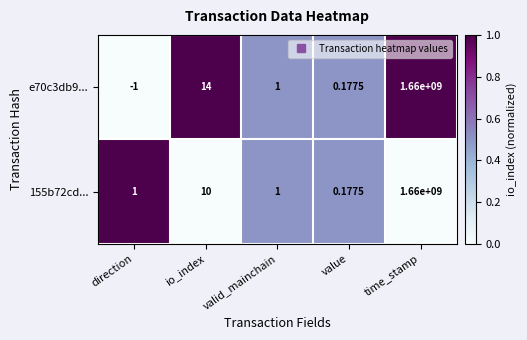

At which category does the chart reach its peak across all series?

time_stamp